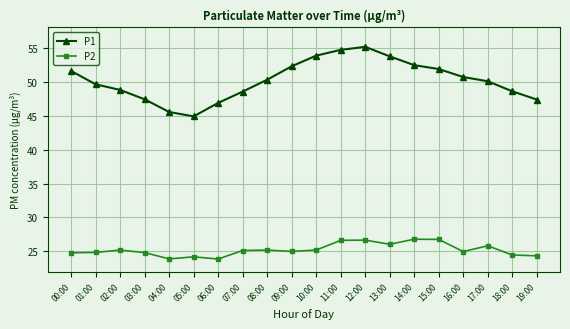

Which series has the widest spread of values?

P1